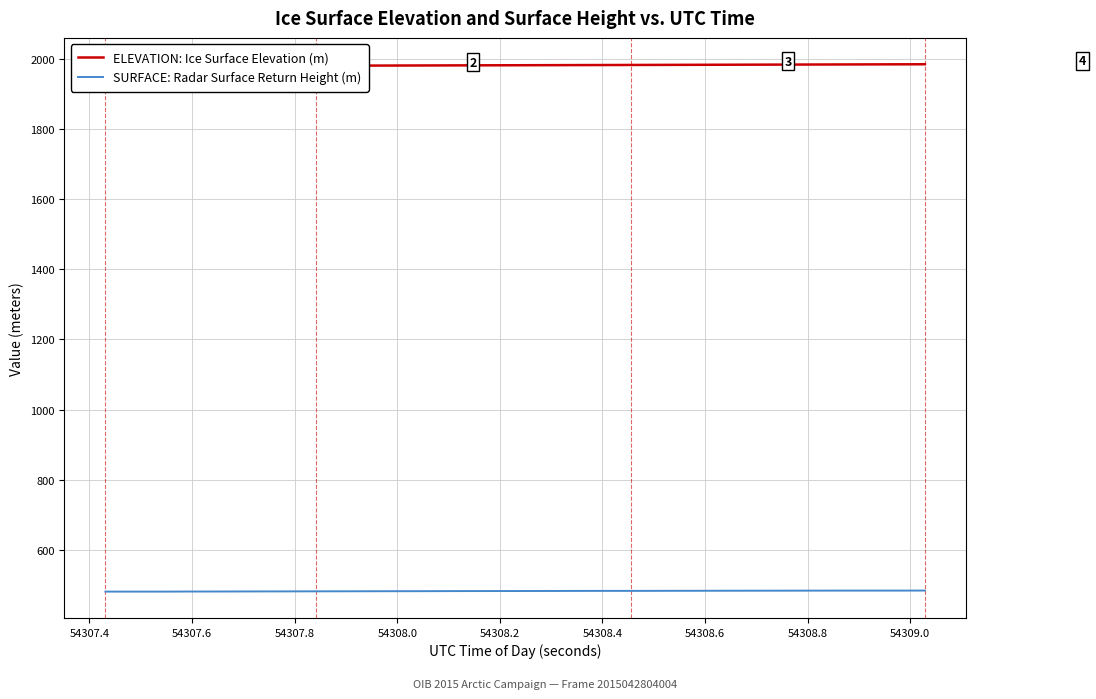

List the series in order of their overall mean, lowest first.

SURFACE: Radar Surface Return Height (m), ELEVATION: Ice Surface Elevation (m)